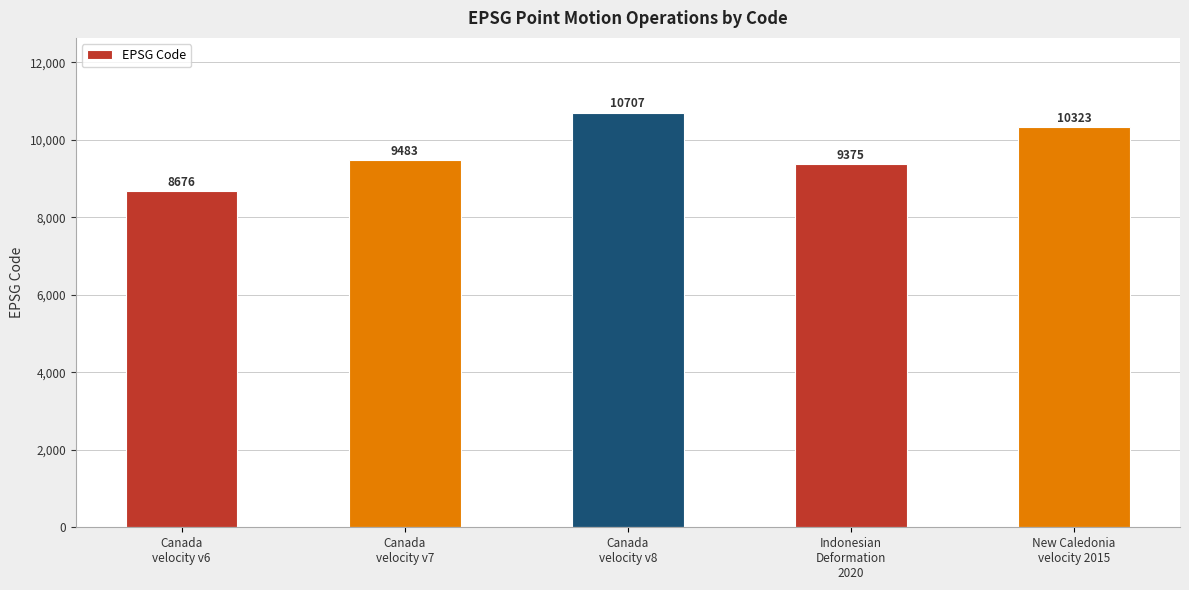

Reading right to left, list all the values displayed in this chart.

10323	9375	10707	9483	8676